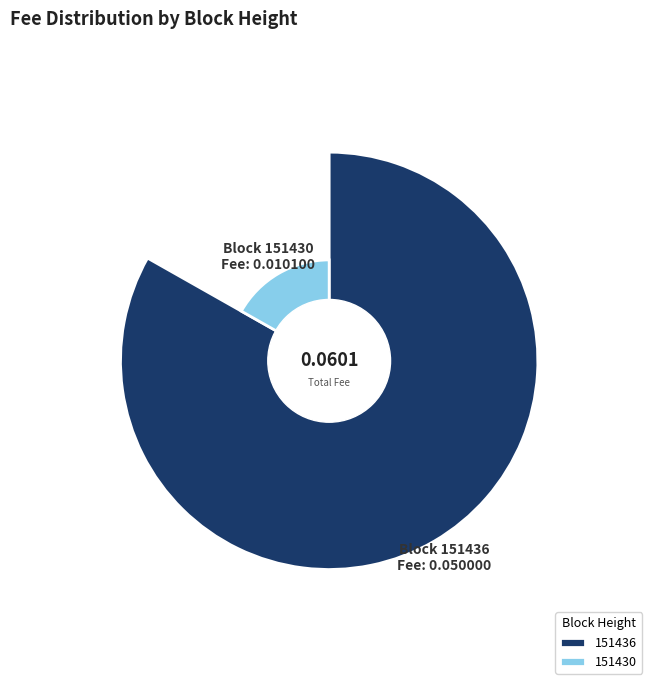

True or false: 151436 accounts for 75% of the total.

False